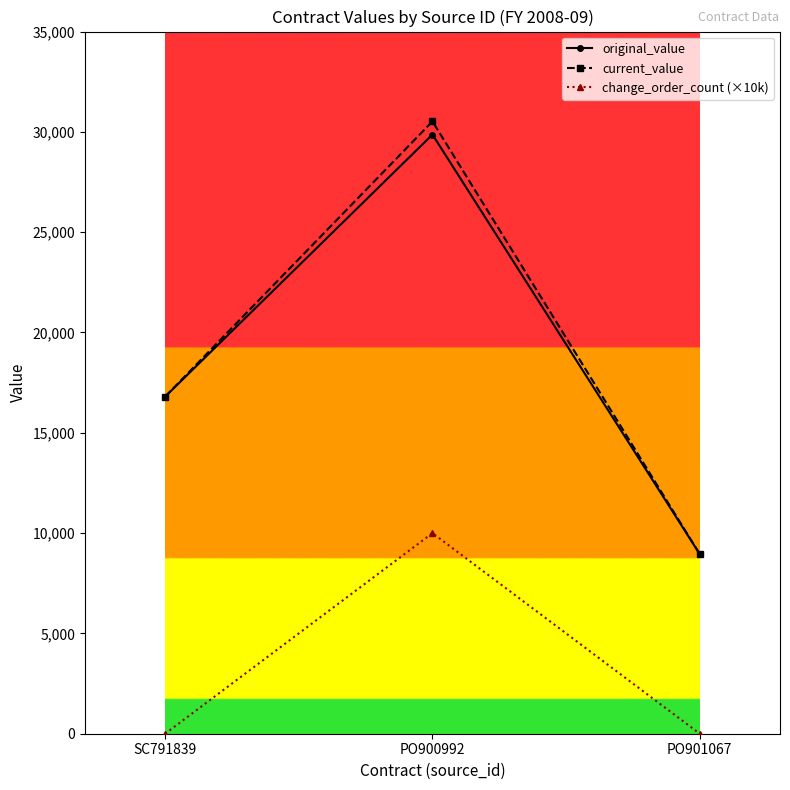

What is the difference between the maximum and second lowest values in the original_value series?

13065.2